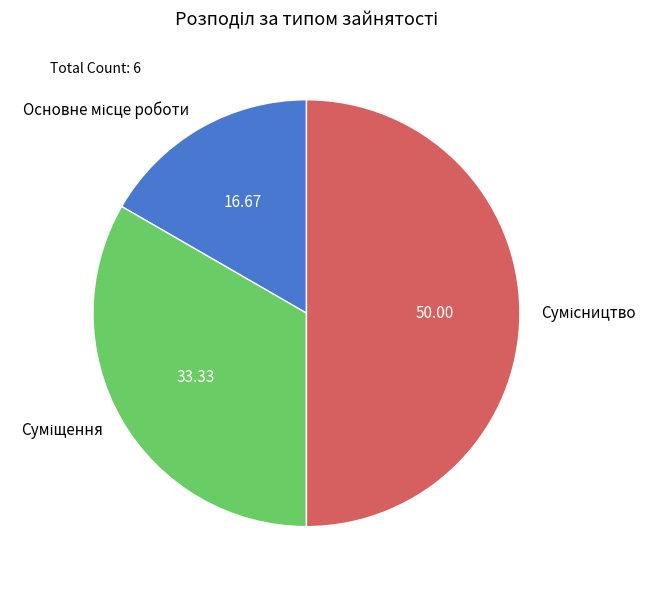

How many slices are in this pie chart?

3